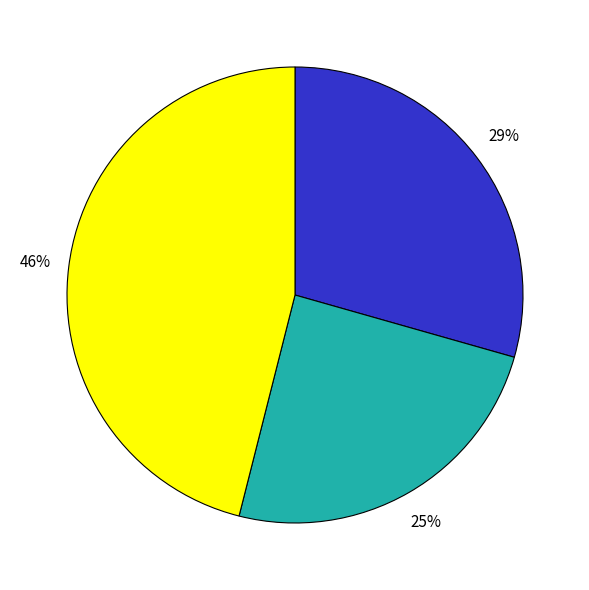

Is there a majority slice in this chart?

No